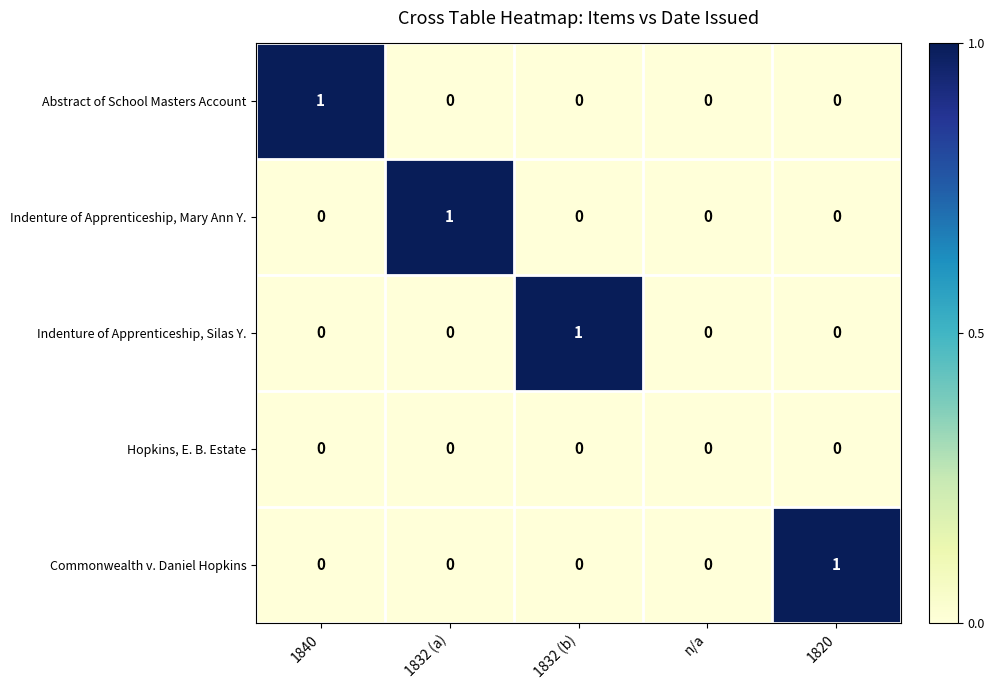

Count the Indenture of Apprenticeship, Silas Y. values in the range 0 to 1.

5